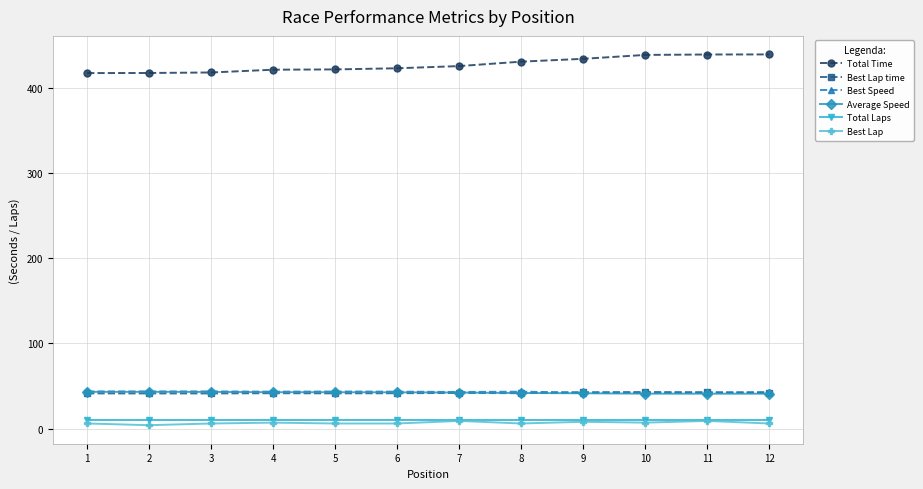

What is the sum of the Best Speed values at 5 and 11?

85.8